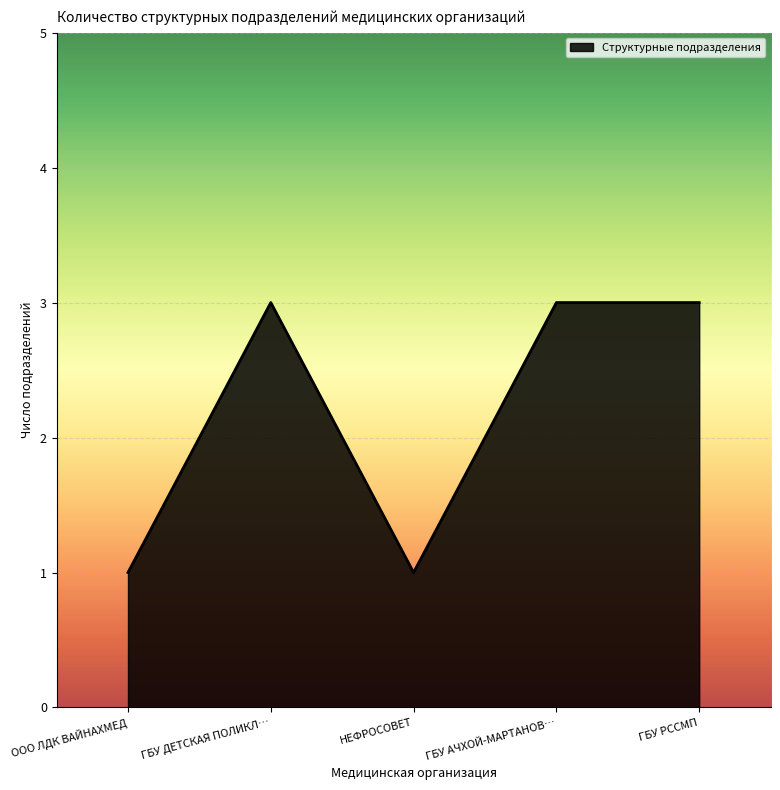

How many interior local valleys (lower than both neighbors) does the data have?

1